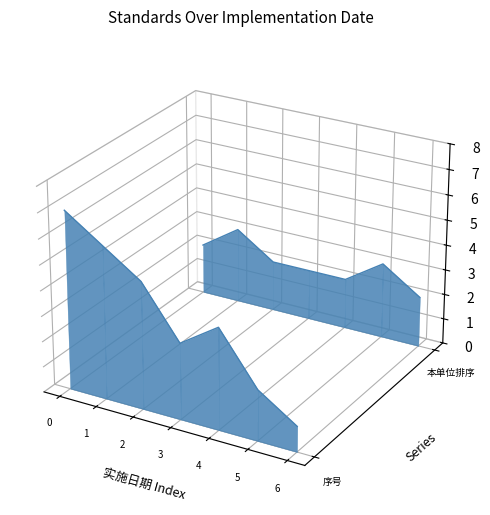

Count the number of data series in this chart.

2